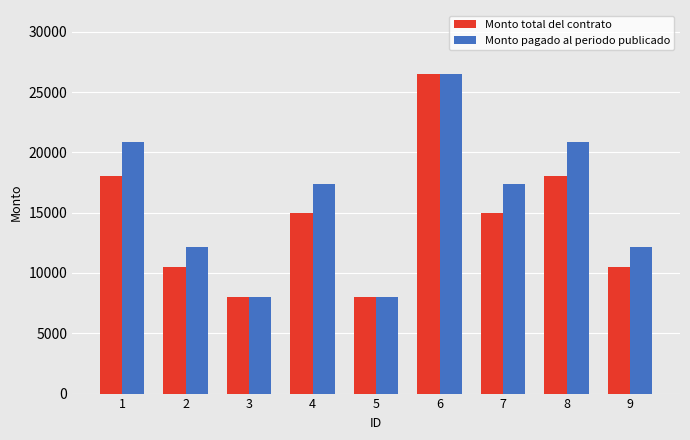

What is the sum of the Monto total del contrato values at 8 and 9?

28500